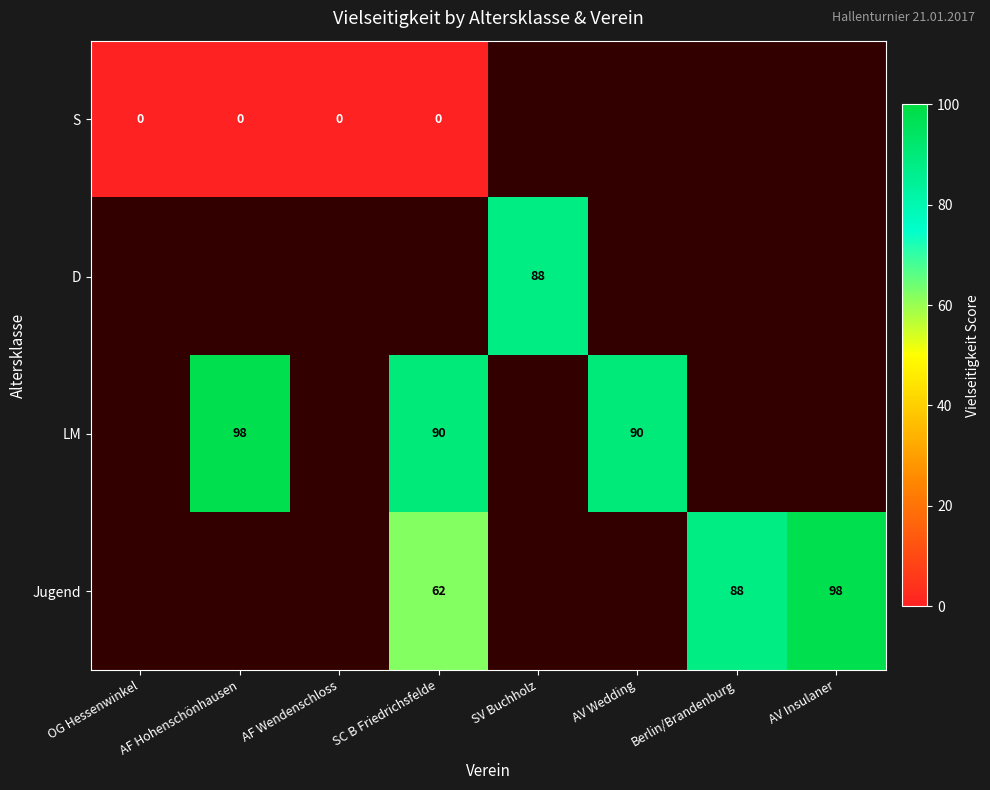

What is the smallest value displayed?

-1